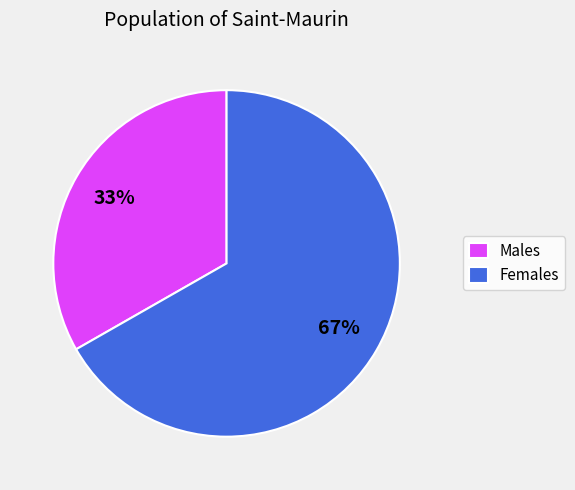

To the nearest percent, what is the average slice percentage?

50%